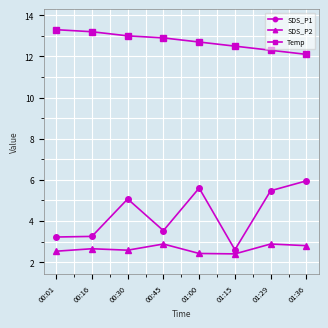

Is this an area chart (filled region under the line)?

No